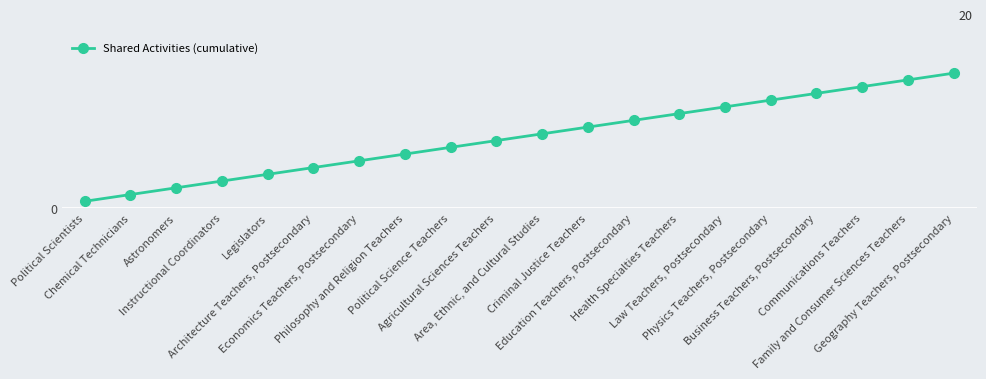

Does the chart have visible grid lines?

Yes